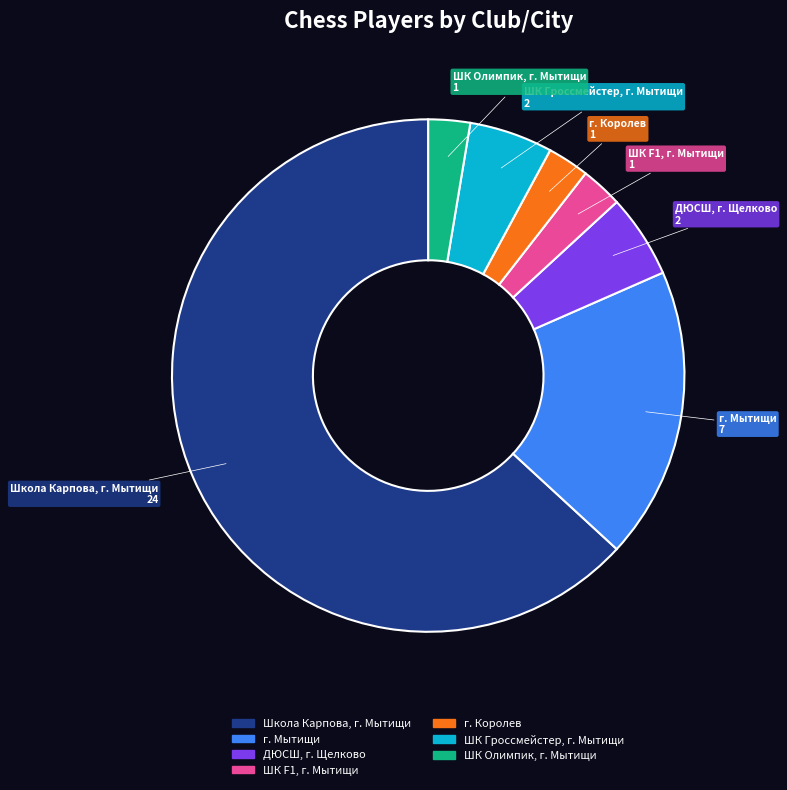

Is there a majority slice in this chart?

Yes